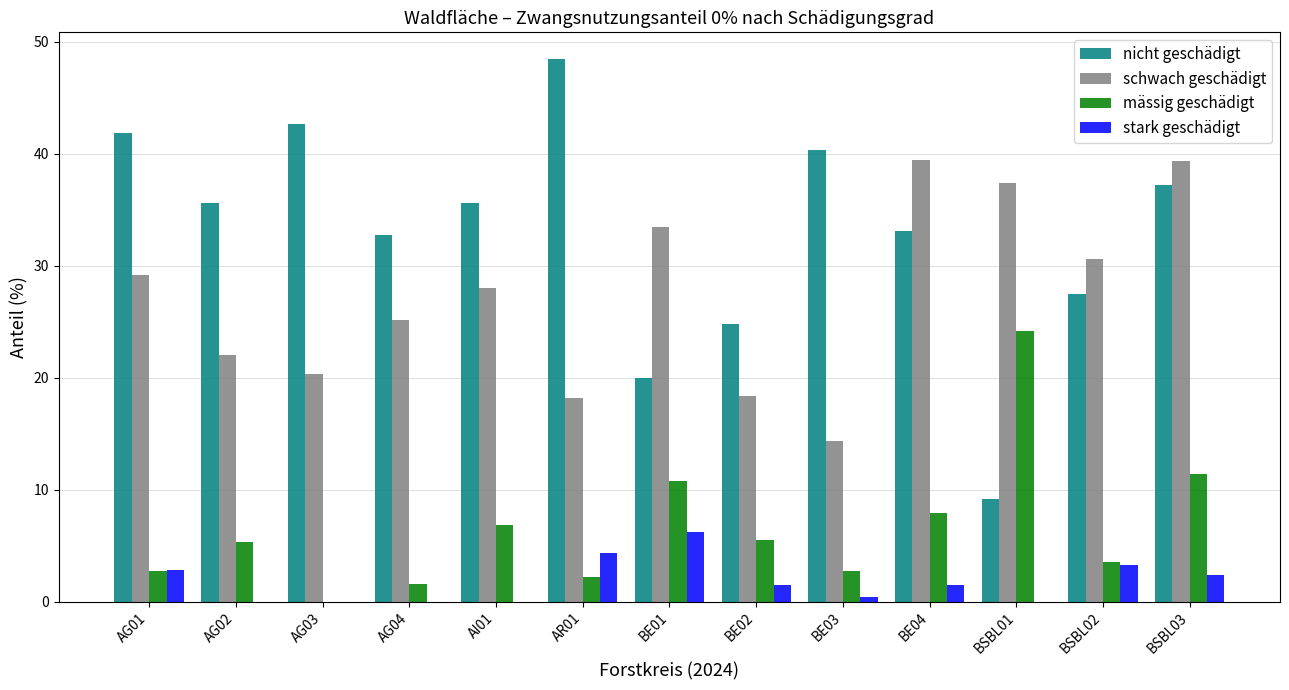

The value of schwach geschädigt at BSBL02 is 30.6. True or false?

True